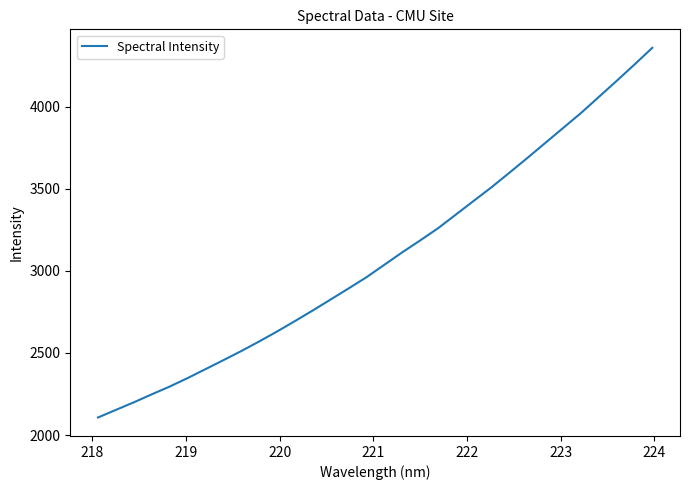

What is the smallest value displayed?

2106.9